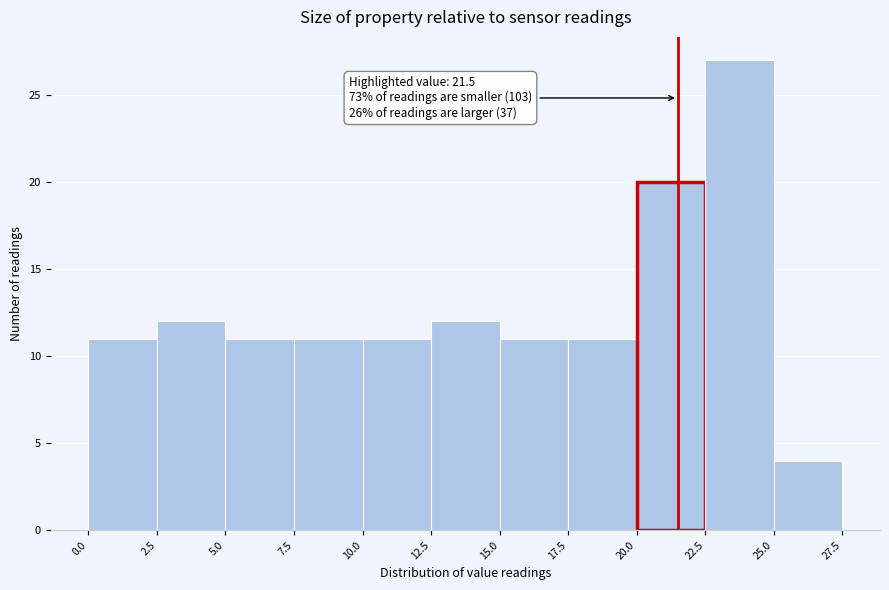

Which range on the x-axis has the tallest bar?

22.5 to 25.0